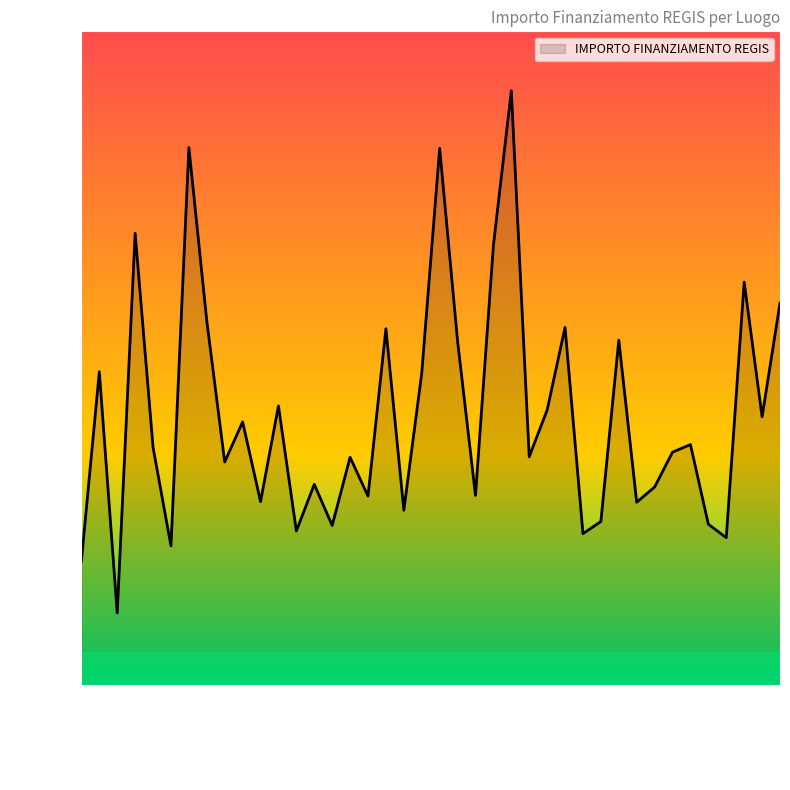

Does the chart display data point markers on the line(s)?

No